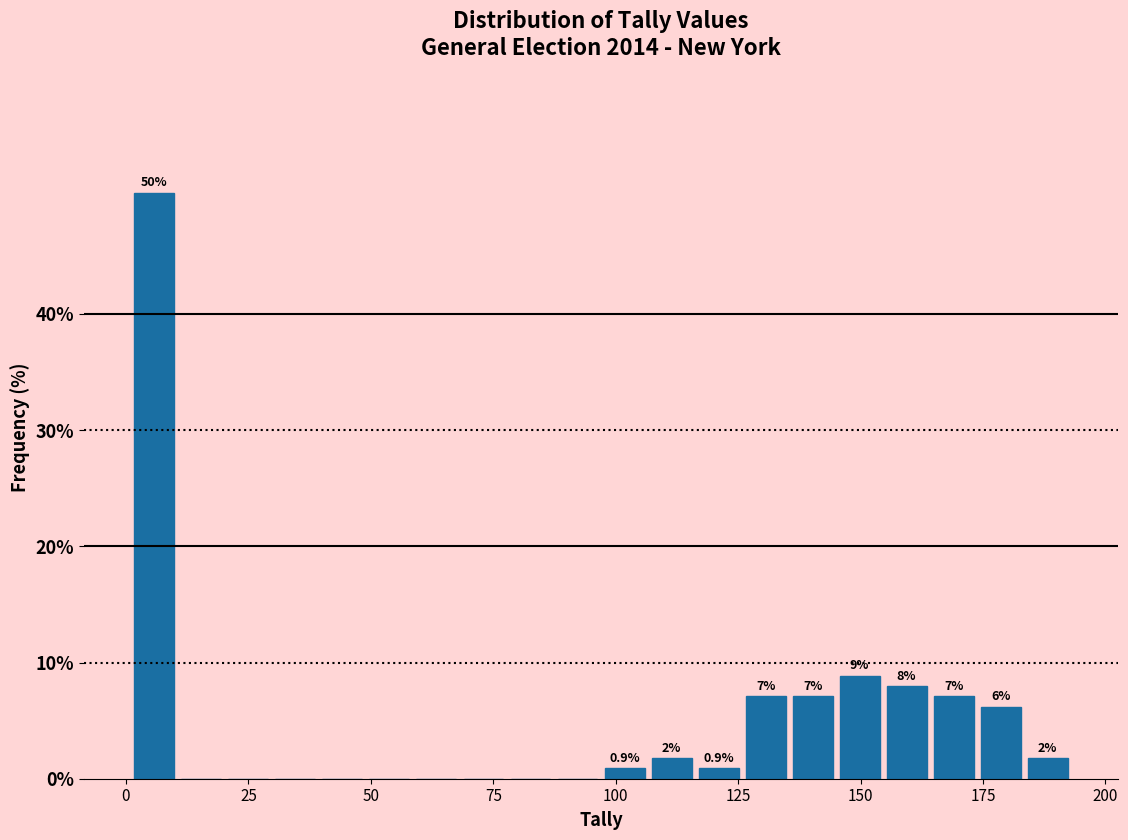

Around what value on the x-axis is the tallest bar? Give the approximate position of its centre, as read against the axis.

5